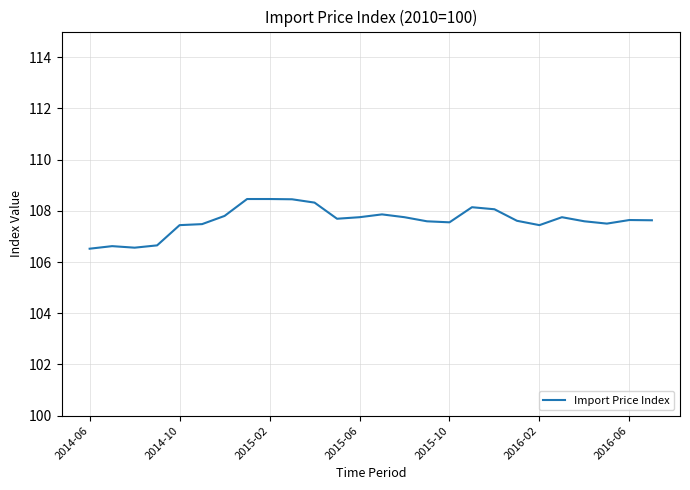

What is the greatest value displayed?

108.5